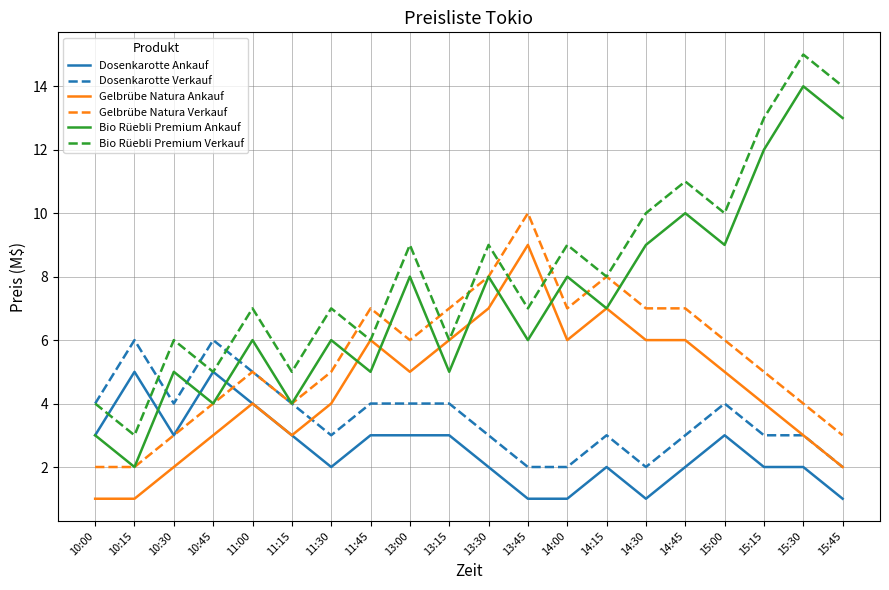

Where is the first local maximum for Gelbrübe Natura Ankauf?

11:00